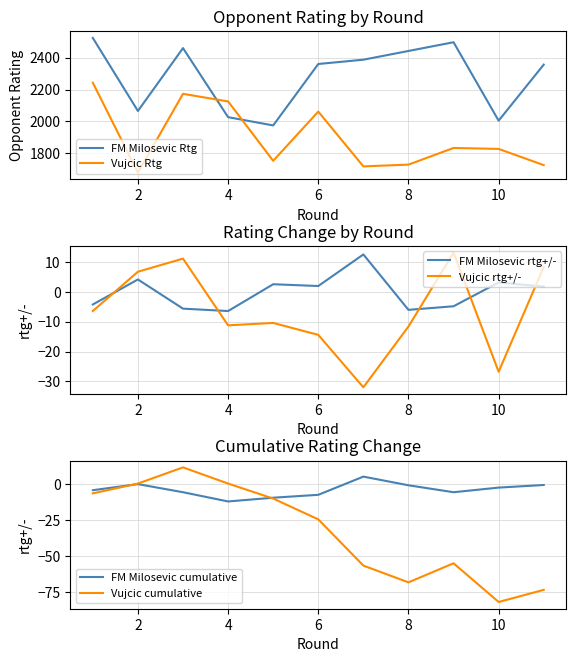

What is the average value of the Vujcic cumulative series?

-32.9